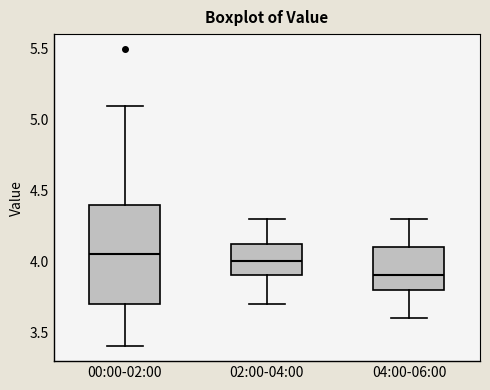

Which box has the lowest median line?

04:00-06:00